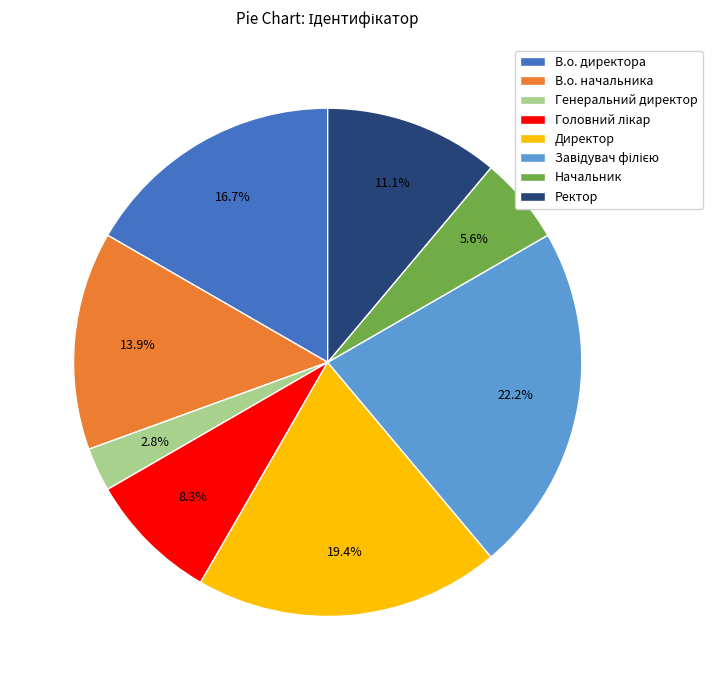

How many slices are in this pie chart?

8